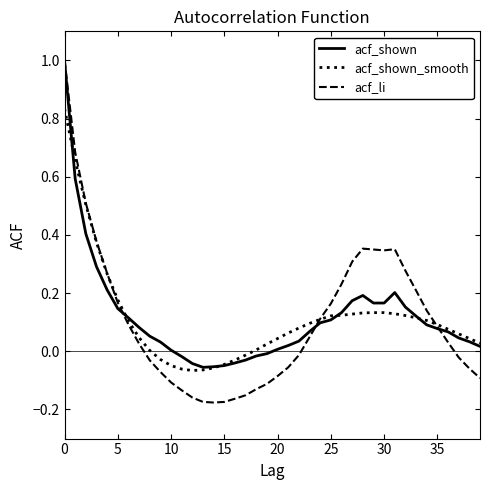

What is the maximum value shown in the chart?

1.0